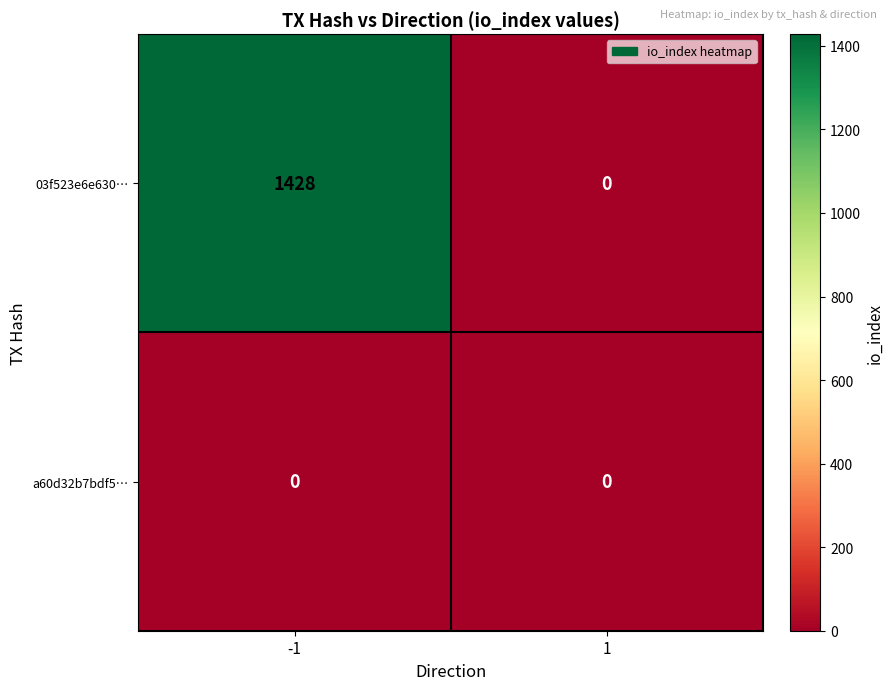

What is the sum of the 03f523e6e630… values at -1 and 1?

1428